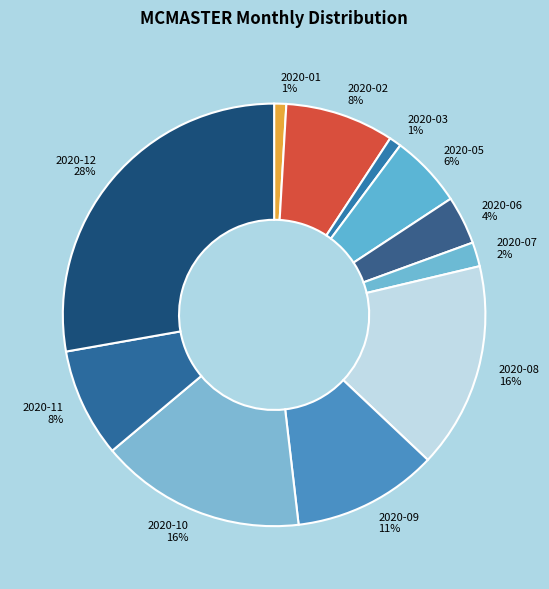

To the nearest percent, what is the difference between the 2020-05 and 2020-07 slice percentages?

4%